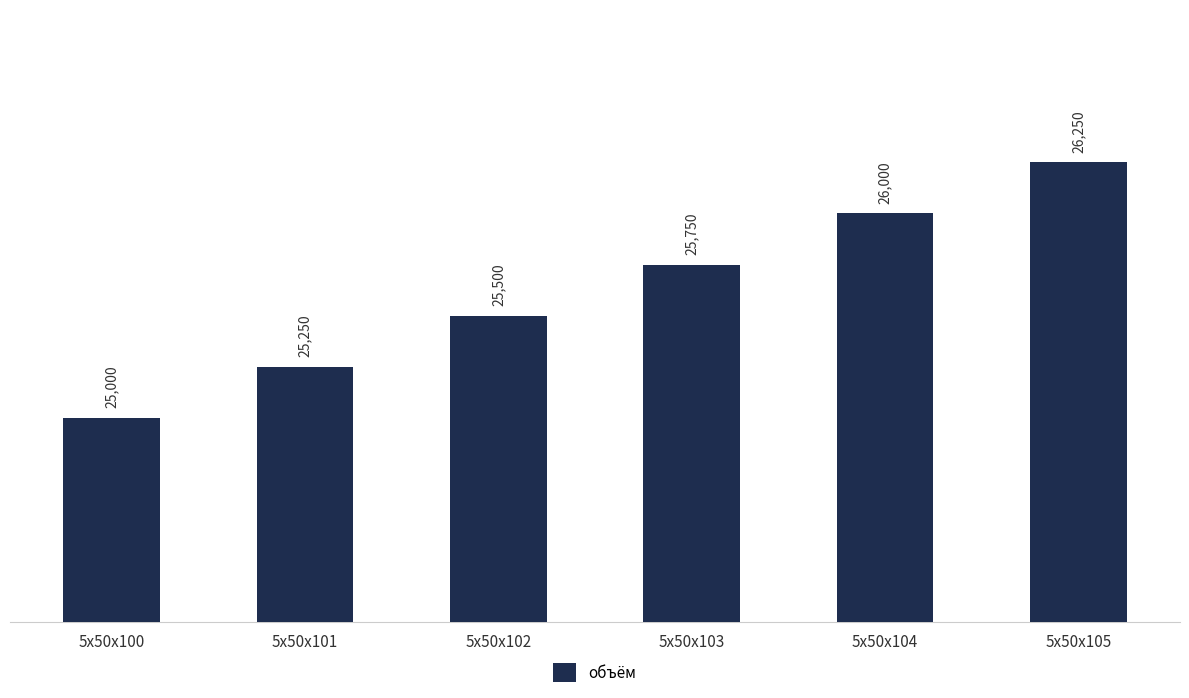

Does the chart contain any negative values?

No